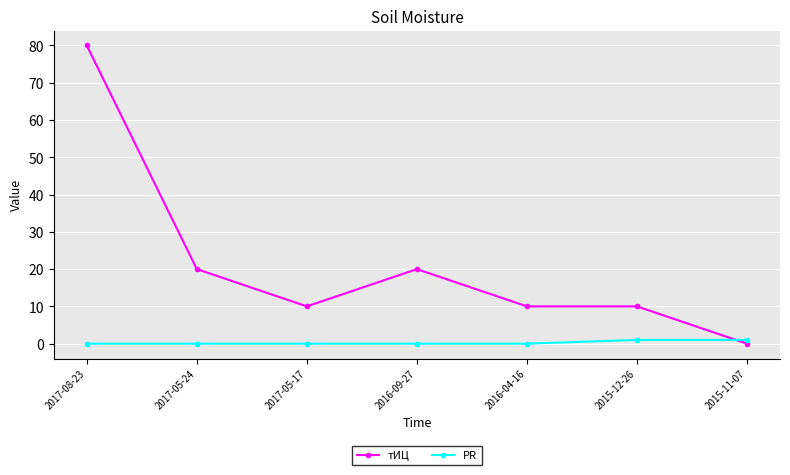

What is the sum of all тИЦ values?

150